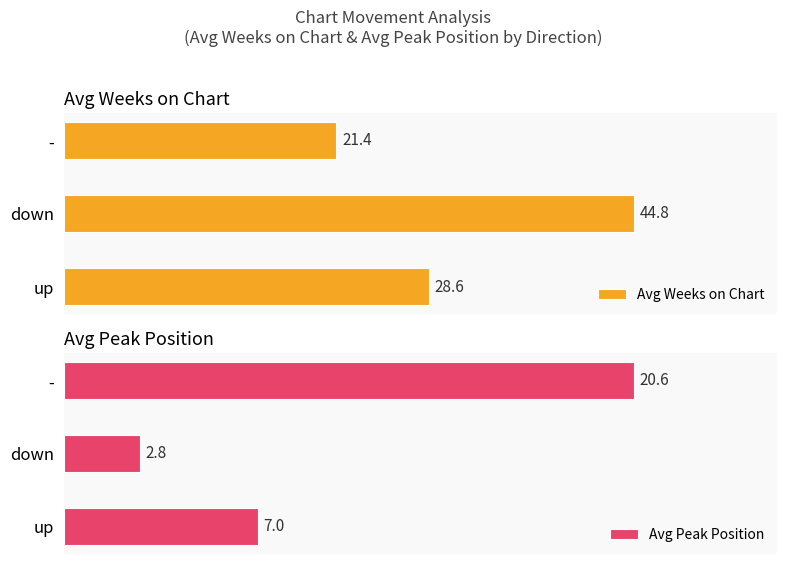

List the series in order of their peak value, highest first.

Avg Weeks on Chart, Avg Peak Position